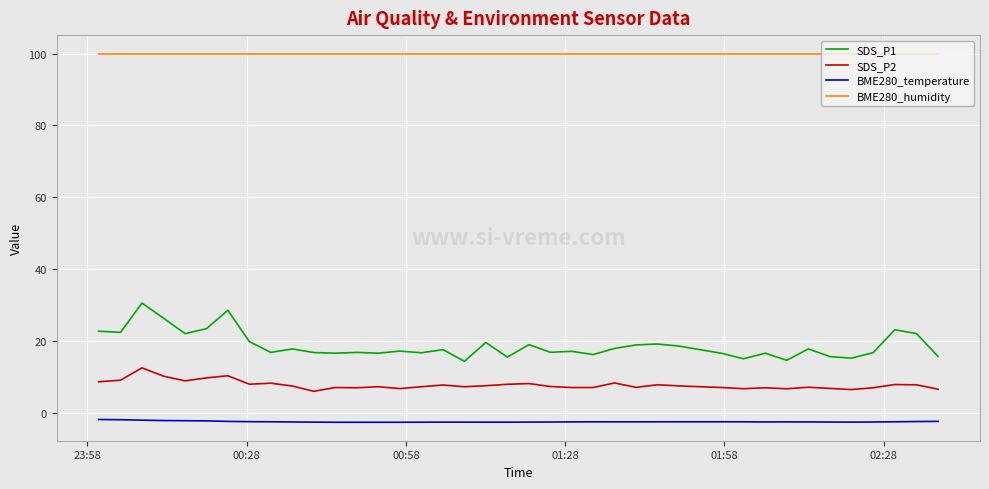

True or false: BME280_humidity and BME280_temperature intersect in this chart.

False